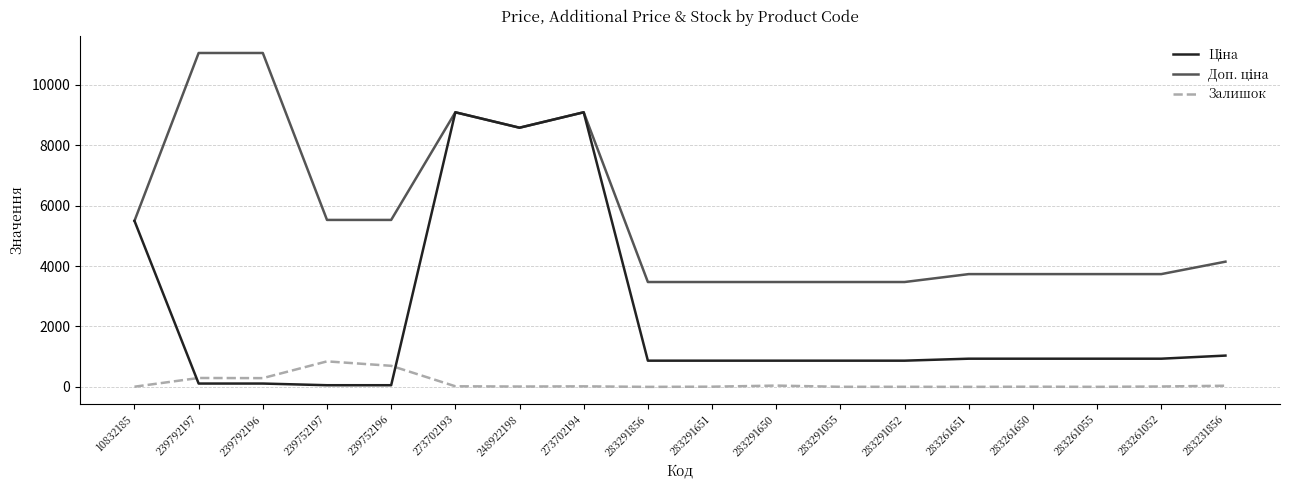

True or false: Залишок has a value of 845.0 at 239752197.

True